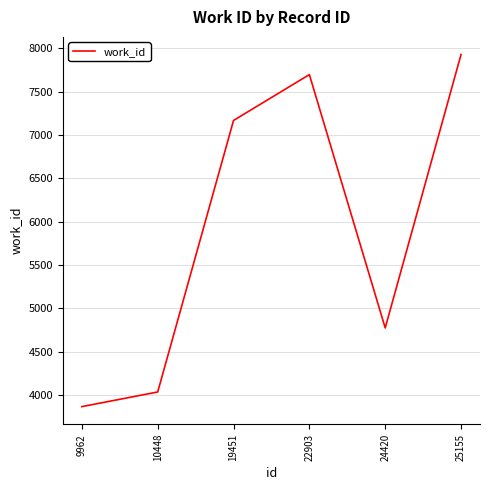

True or false: the data shows 1737 at 10448.

False